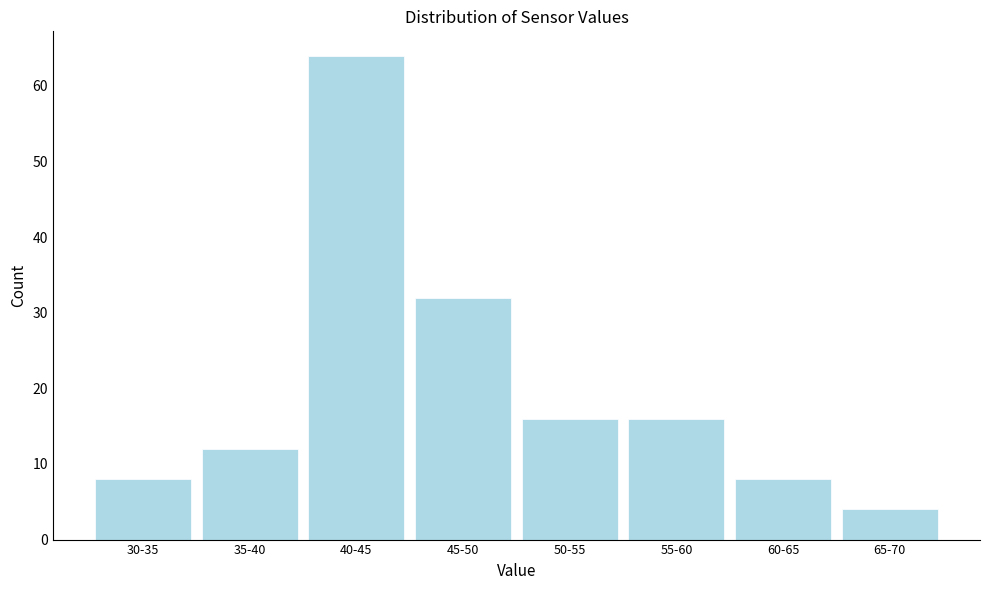

Reading left to right, list all the values displayed in this chart.

8	12	64	32	16	16	8	4